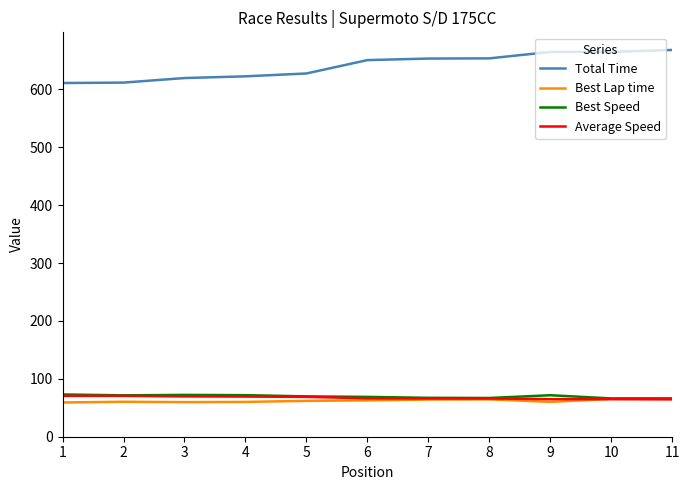

What is the minimum value for Total Time?

611.2